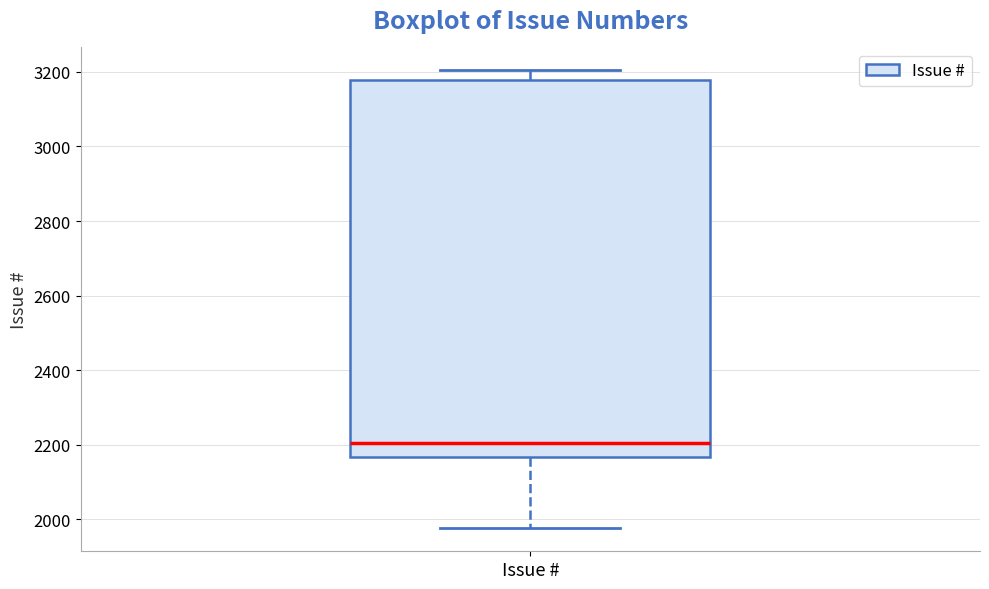

Where is the lower edge of the box for Issue # on the y-axis? The values are not printed on the chart, so give them approximately, as read against the axis.

2160